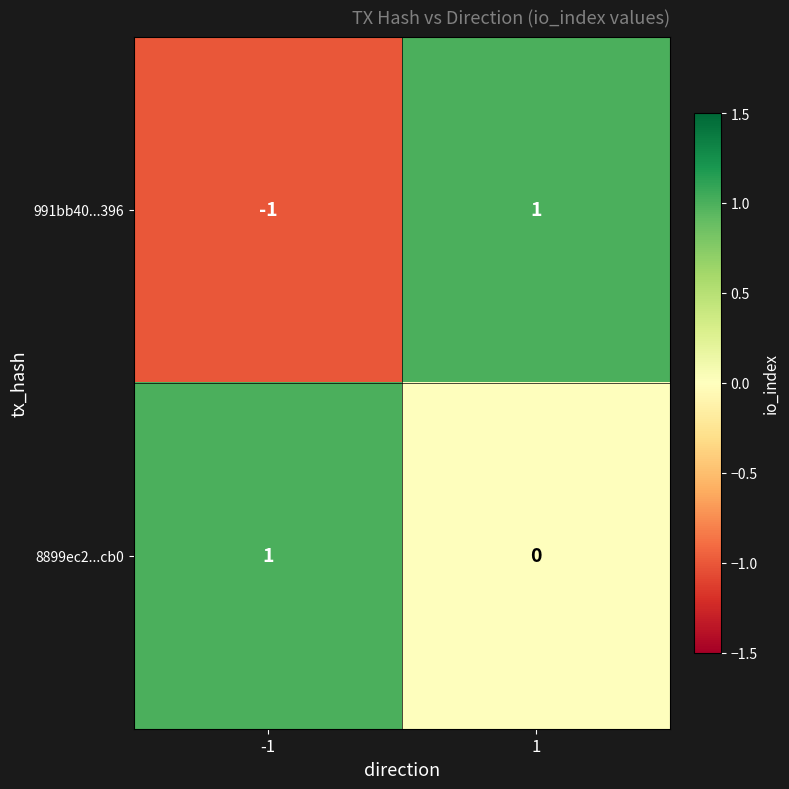

Which series has the largest total across all categories?

8899ec2...cb0